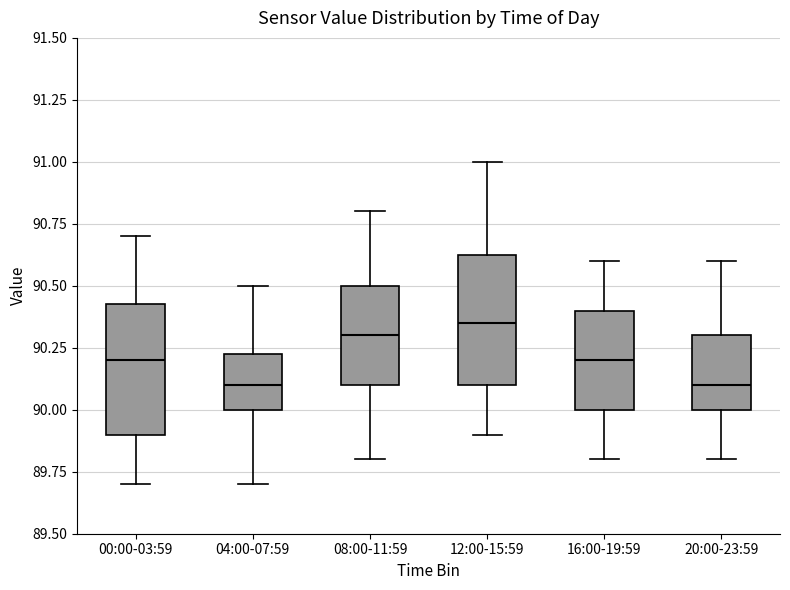

Reading left to right, transcribe this box plot: for each box, give where its median line is, the range the box spans, and where its two whiskers end, as read against the y-axis. The values are not printed on the chart, so give them approximately, as read against the axis.

00:00-03:59: median 90.20, box 89.90 to 90.45, whiskers 89.70 to 90.70
04:00-07:59: median 90.10, box 90.00 to 90.25, whiskers 89.70 to 90.50
08:00-11:59: median 90.30, box 90.10 to 90.50, whiskers 89.80 to 90.80
12:00-15:59: median 90.35, box 90.10 to 90.65, whiskers 89.90 to 91.00
16:00-19:59: median 90.20, box 90.00 to 90.40, whiskers 89.80 to 90.60
20:00-23:59: median 90.10, box 90.00 to 90.30, whiskers 89.80 to 90.60